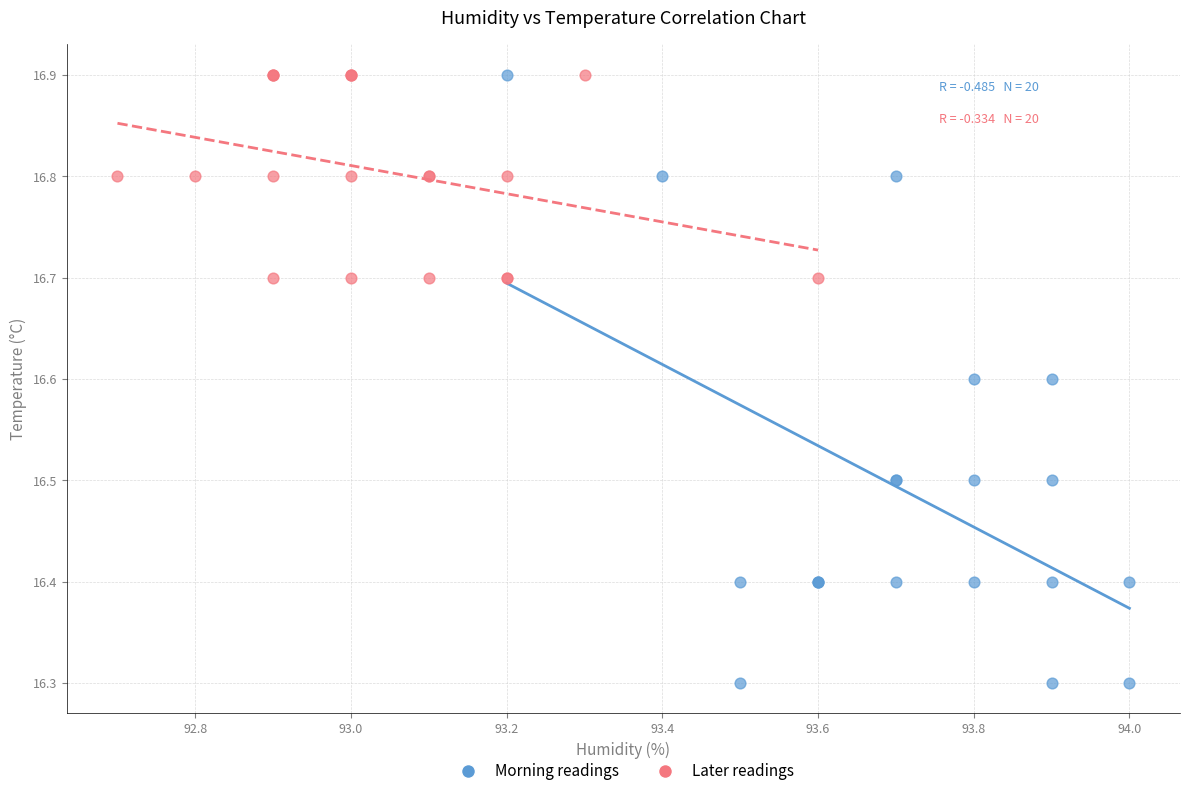

What are all the series names shown in the legend?

Morning readings, Later readings